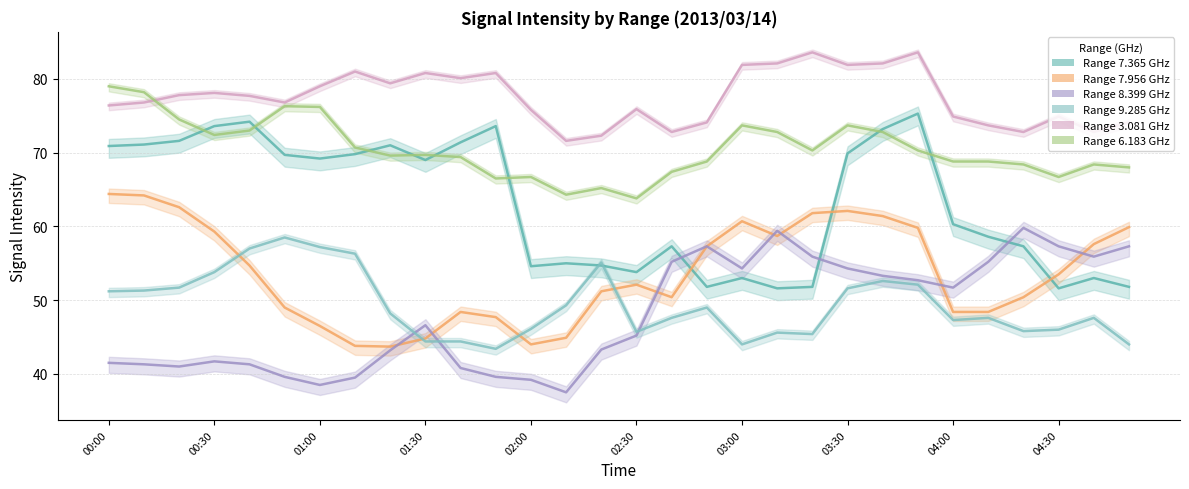

Where is 8.399 nearest to the value 48?

01:30